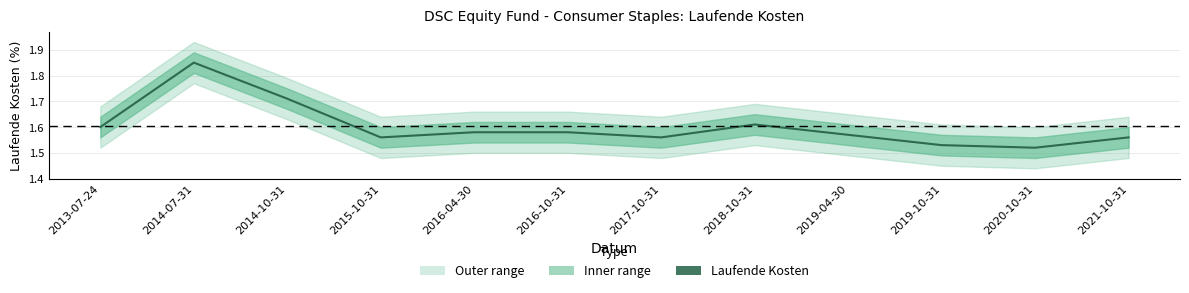

Does the chart display data point markers on the line(s)?

No